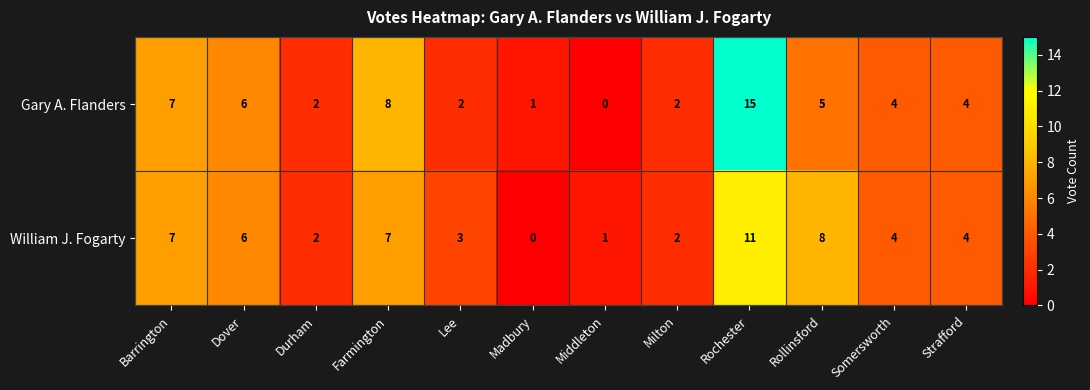

How many values in the Gary A. Flanders series are below 4?

5